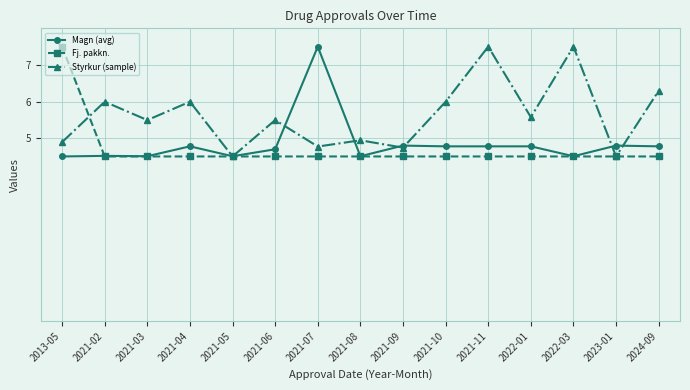

Count the number of data series in this chart.

3